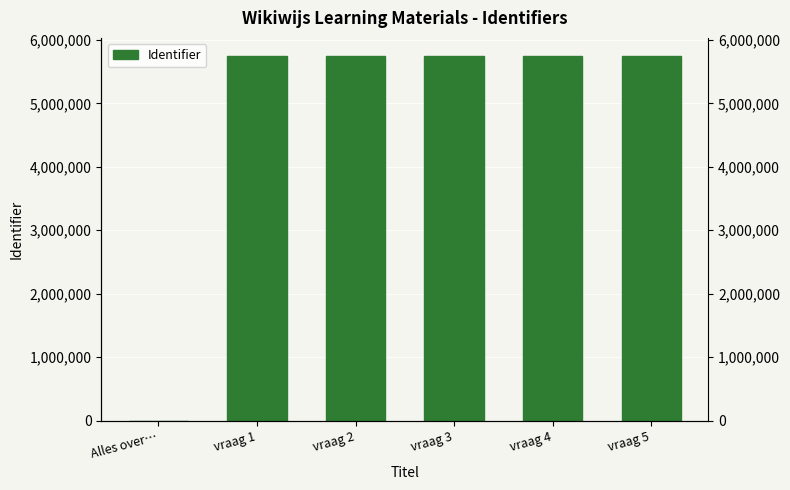

At which category does the chart reach its minimum across all series?

Alles over…